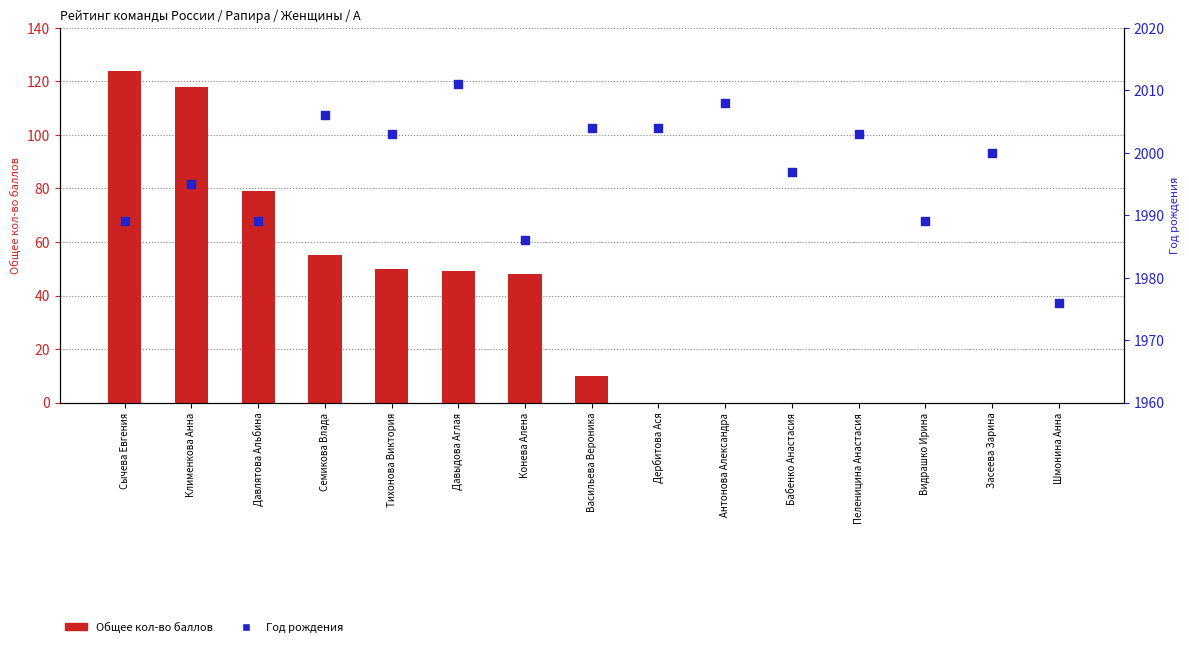

At how many categories does at least one series exceed 294?

15